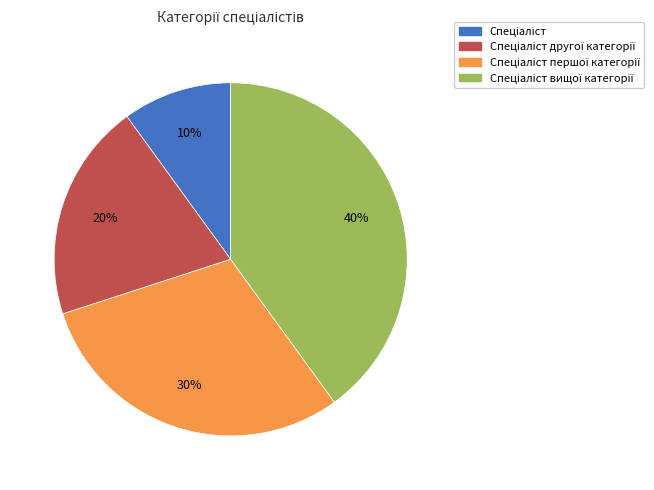

To the nearest percent, what is the difference between the largest and smallest slice percentages?

30%